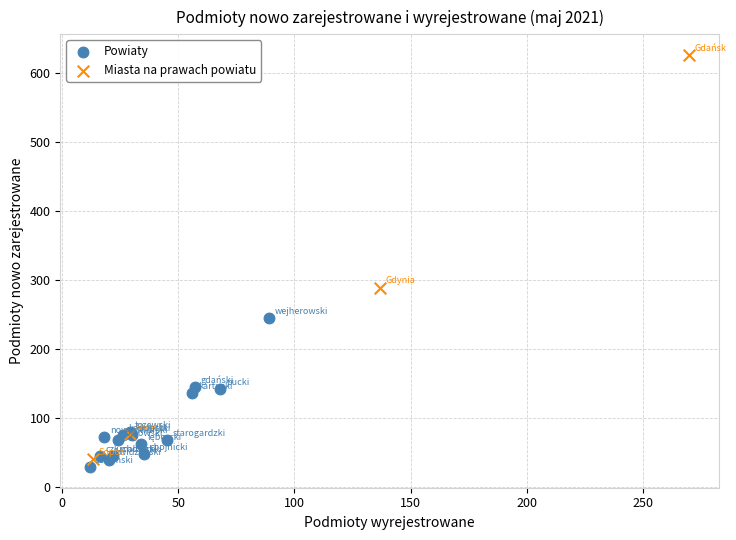

Which series reaches the maximum Y coordinate?

Miasta na prawach powiatu